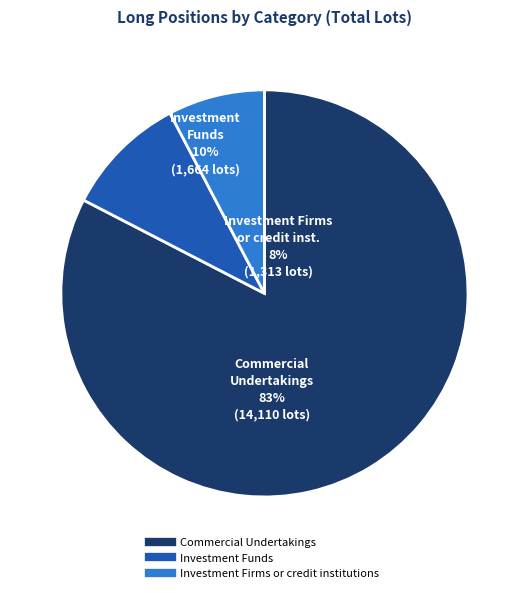

Which category accounts for the majority?

Commercial Undertakings